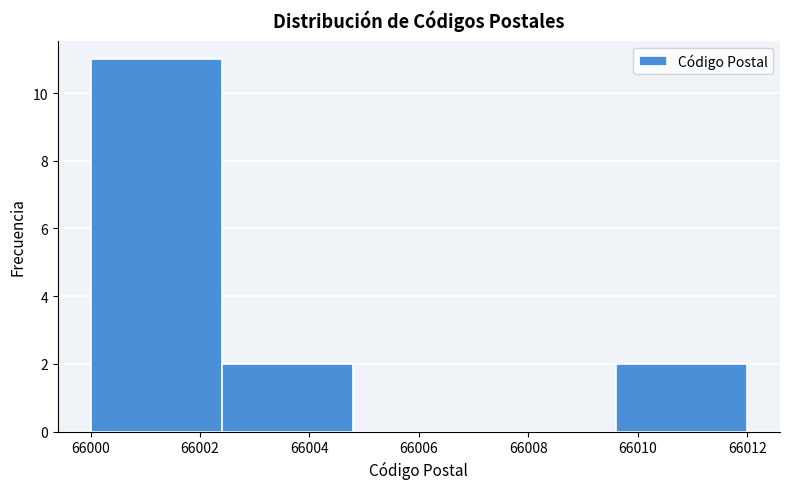

How tall is the bar that spans 66000.0 to 66002.4 on the x-axis? The values are not printed on the chart, so give them approximately, as read against the axis.

11